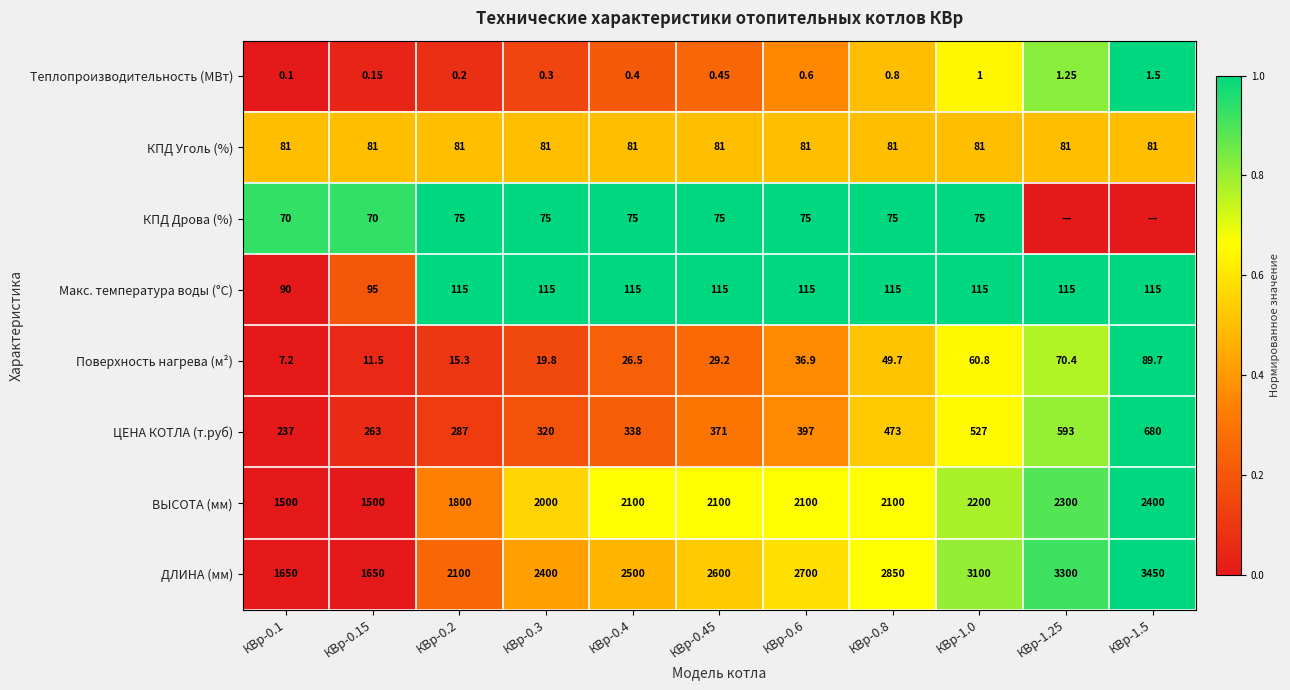

Rank the series at КВр-0.1 from lowest to highest value.

Теплопроизводительность (МВт), Поверхность нагрева (м²), КПД Дрова (%), КПД Уголь (%), Макс. температура воды (°С), ЦЕНА КОТЛА (т.руб), ВЫСОТА (мм), ДЛИНА (мм)